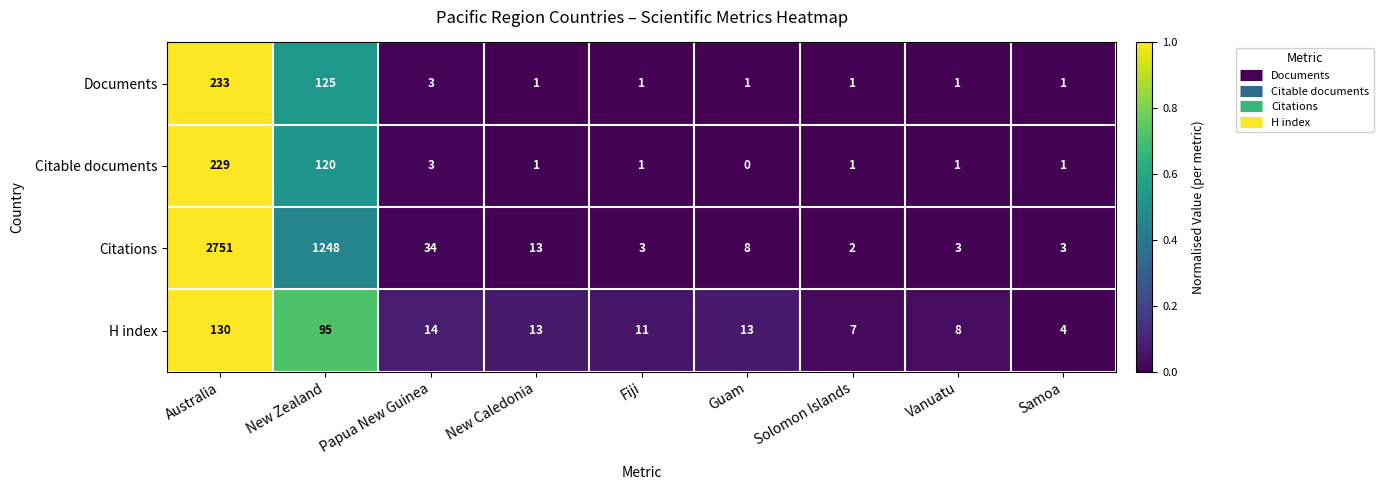

What is the difference between the Citations values at Papua New Guinea and Guam?

26